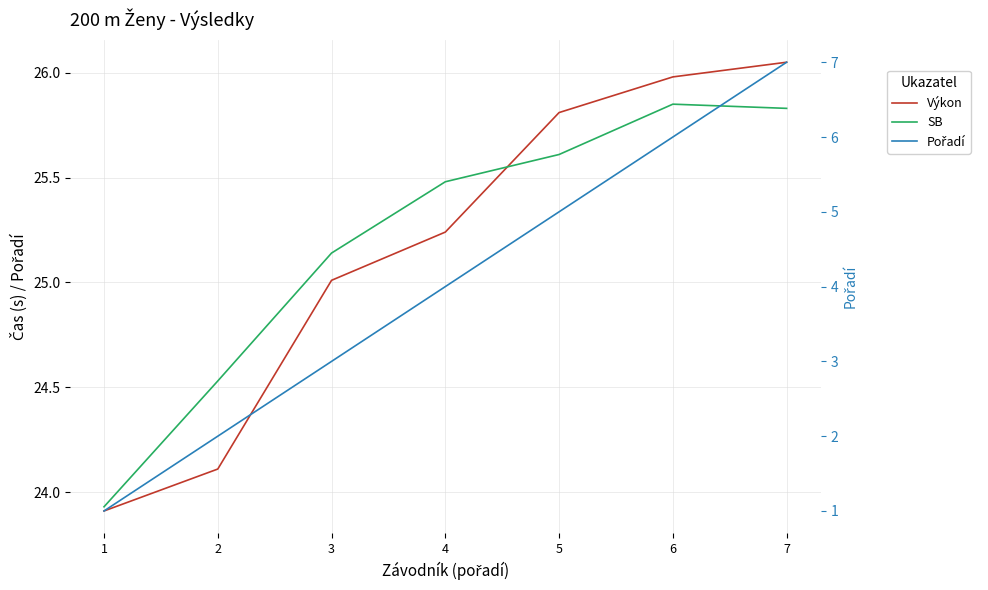

True or false: Pořadí has more than 1 interior local peaks.

False